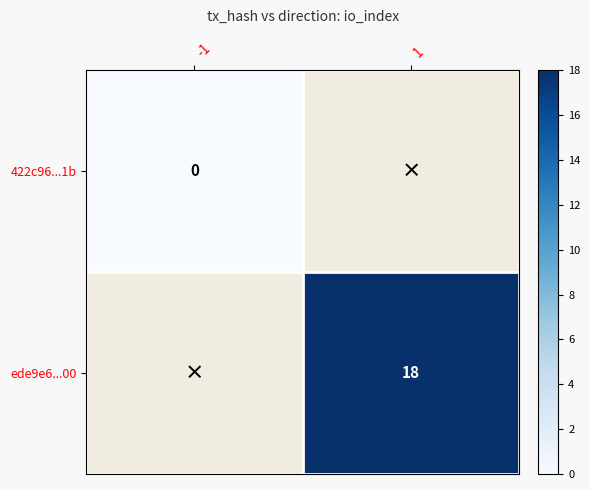

Is the value of 422c96...1b at -1 greater than the value of ede9e6...00 at 1?

No